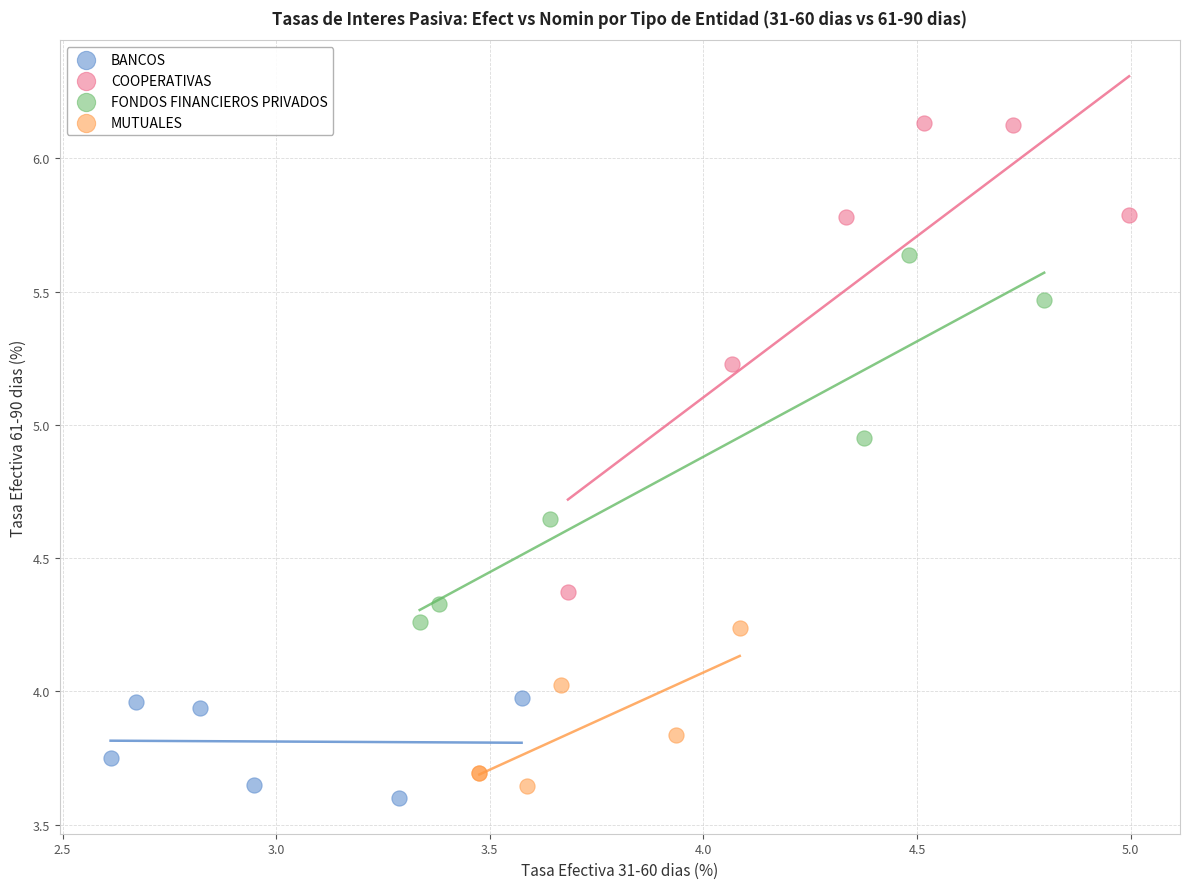

Which series has the widest spread of Y values?

COOPERATIVAS